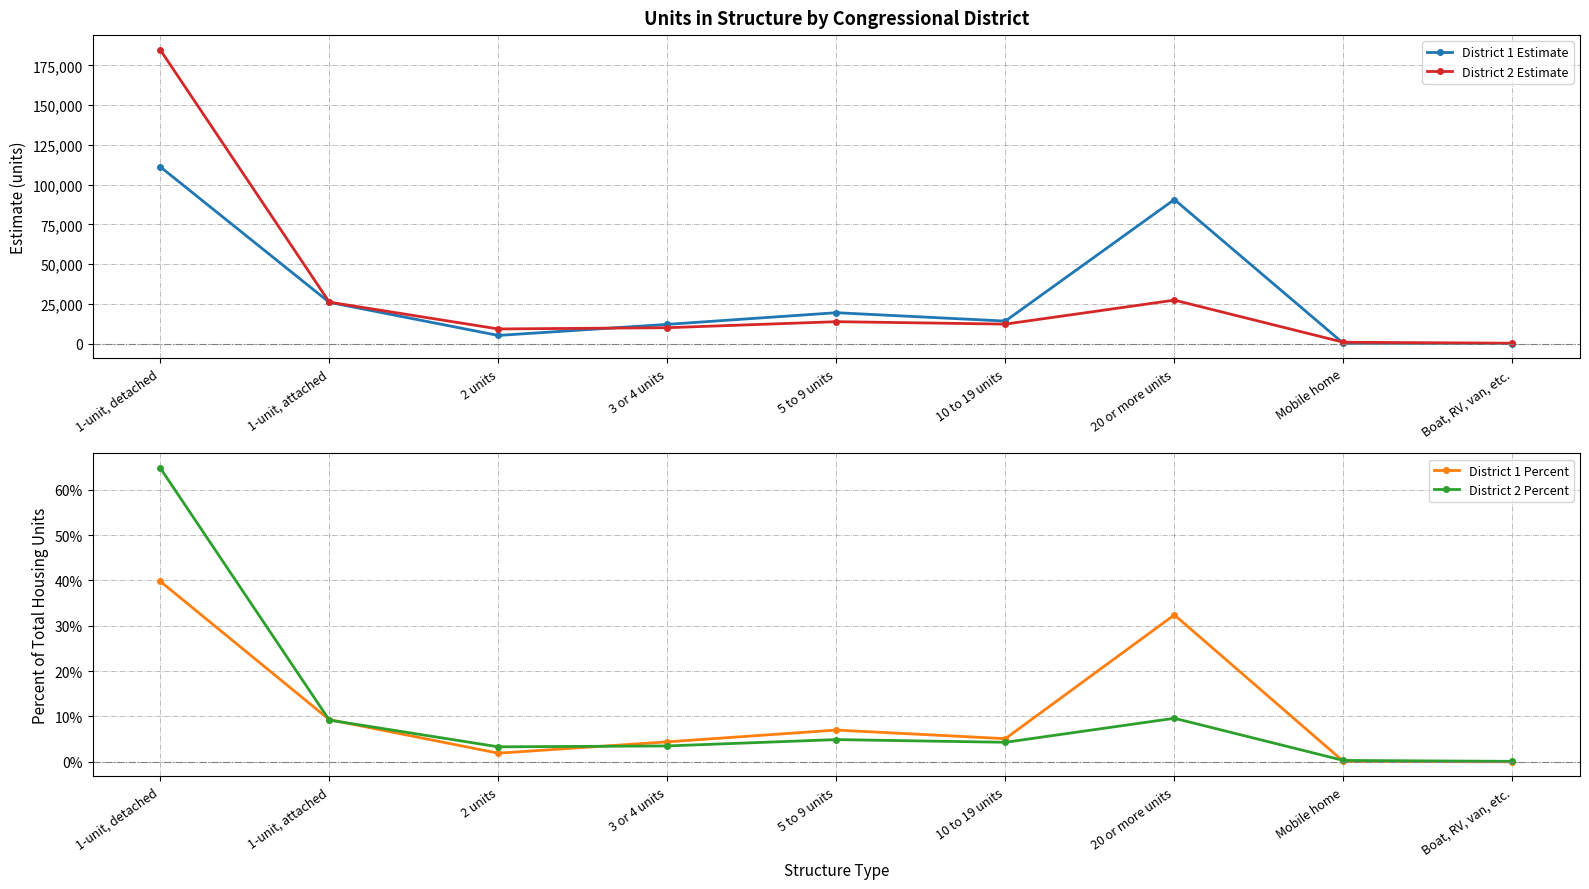

What is the label of the 2nd point from the left?

1-unit, attached